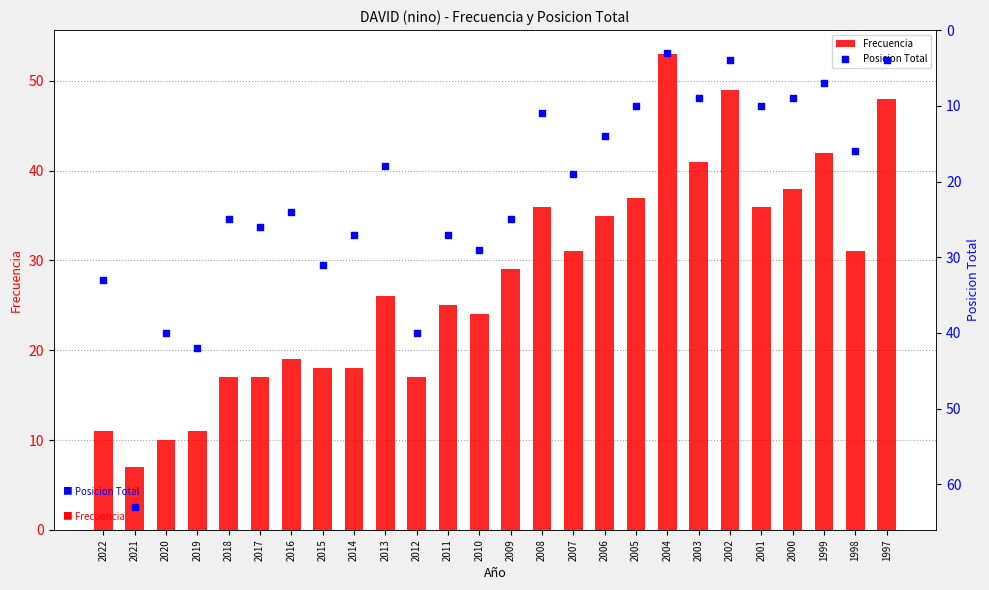

At how many categories does at least one series exceed 61?

1